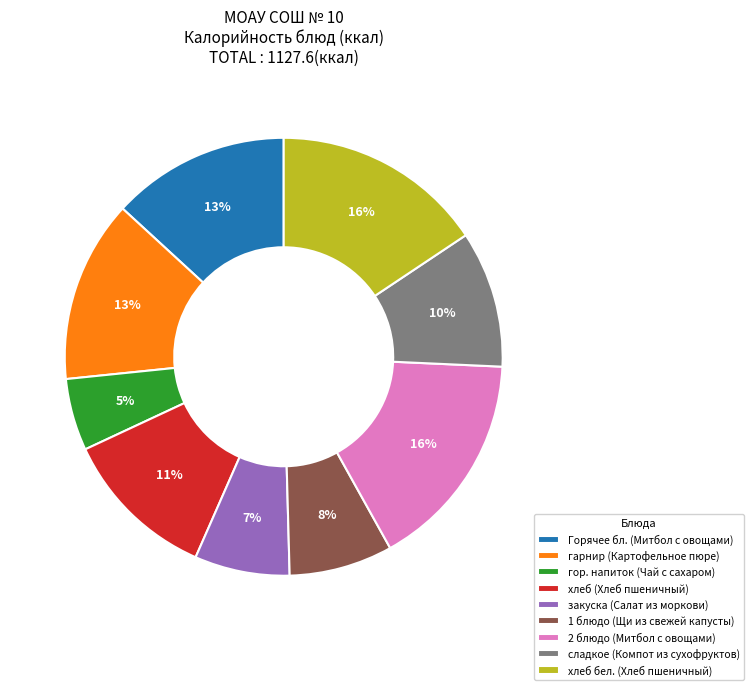

How many segments does this pie chart have?

9